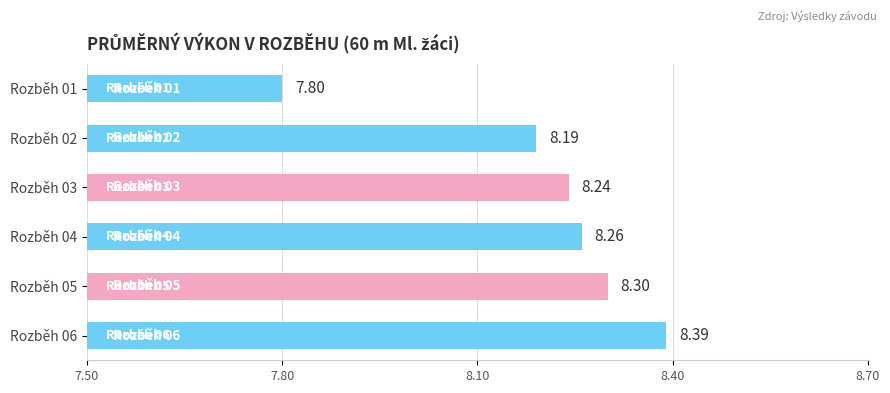

Count the number of categories in the chart.

6